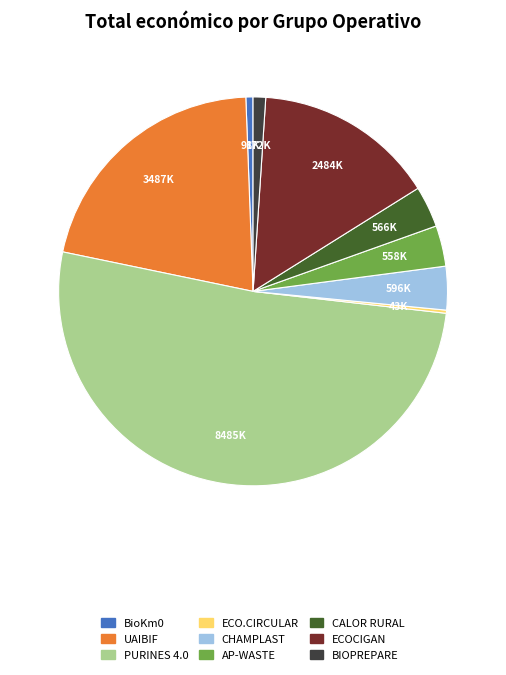

Is it true that PURINES 4.0 is 40% of the pie?

False